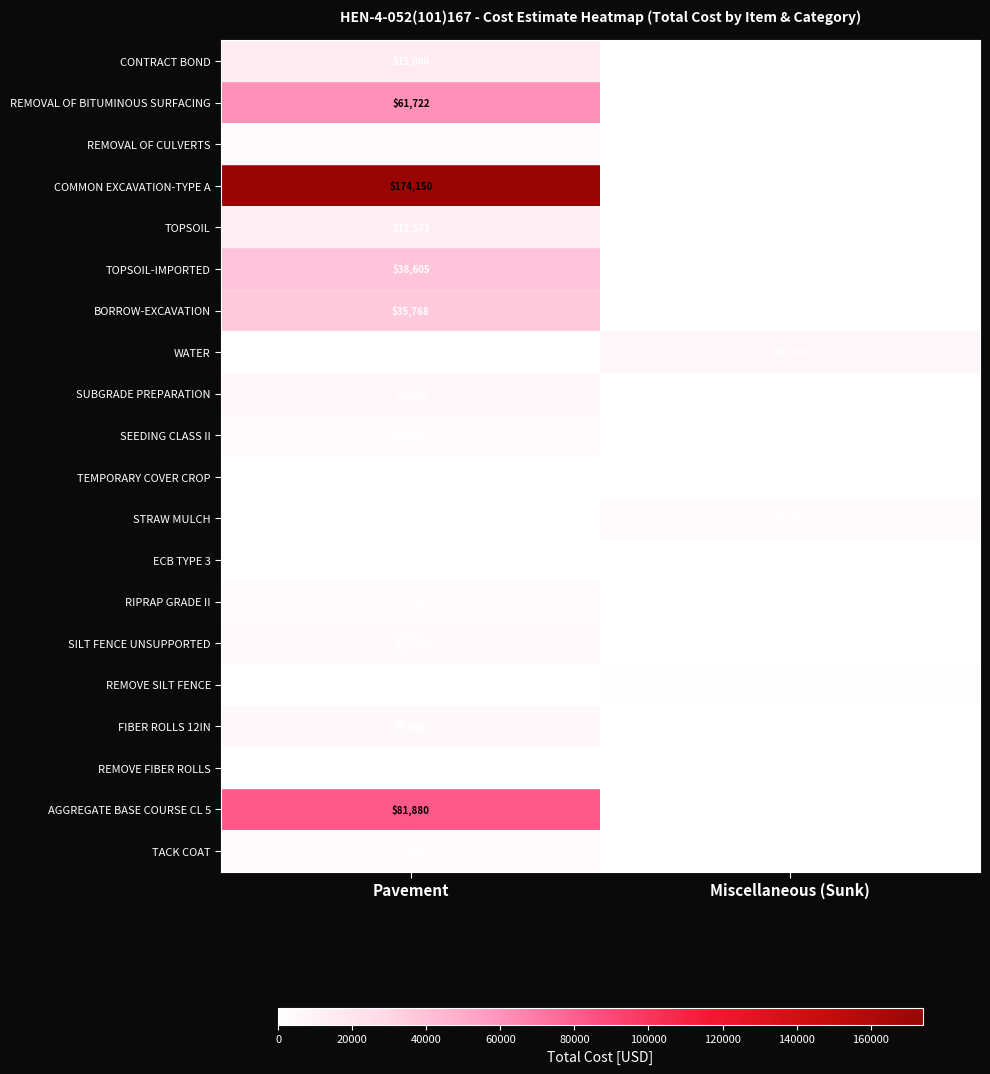

The value of CONTRACT BOND at Pavement is 15000. True or false?

True